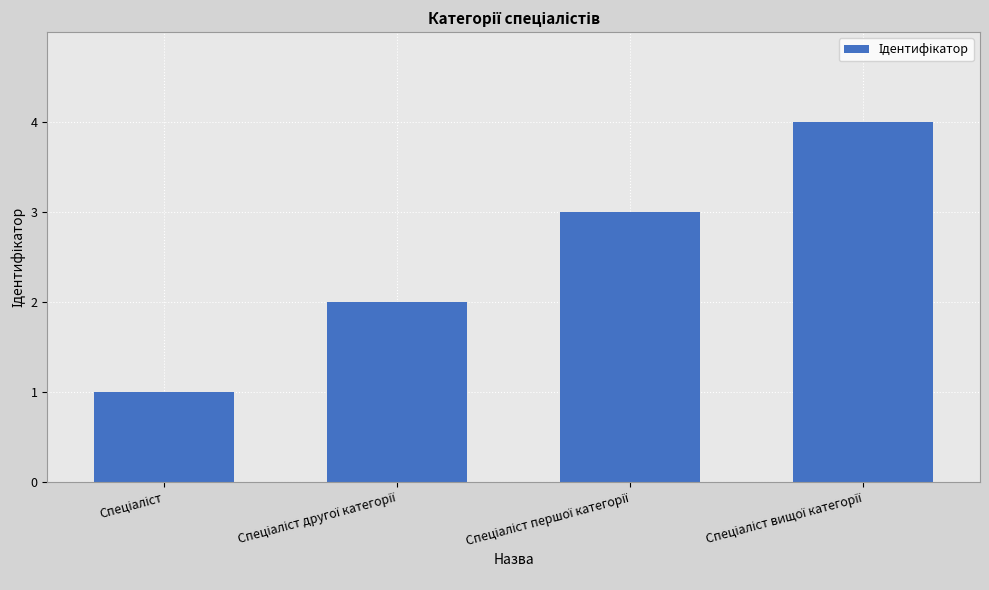

What is the greatest value displayed?

4